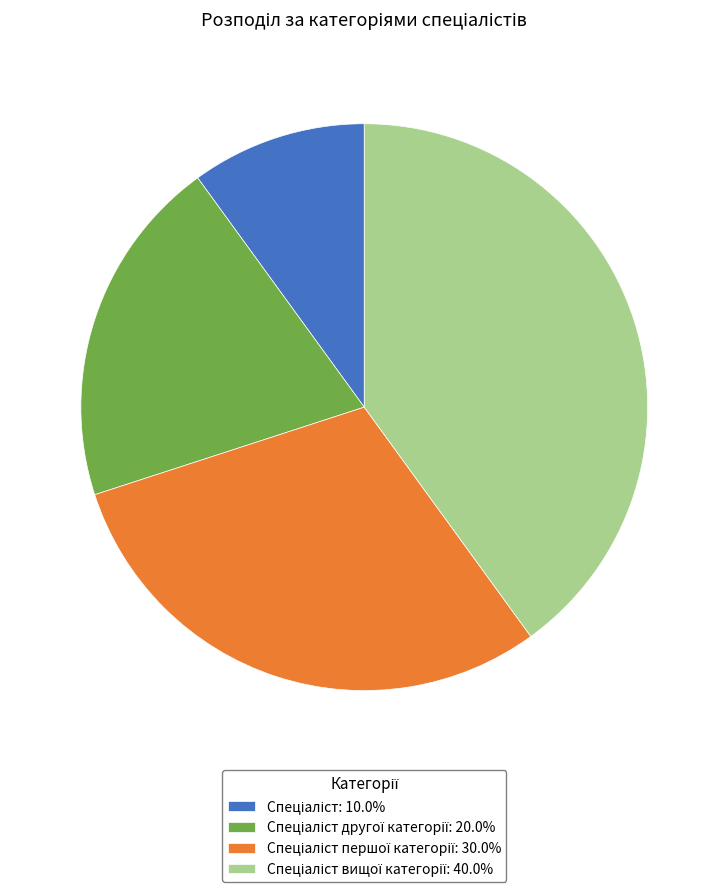

Does any single category account for the majority?

No